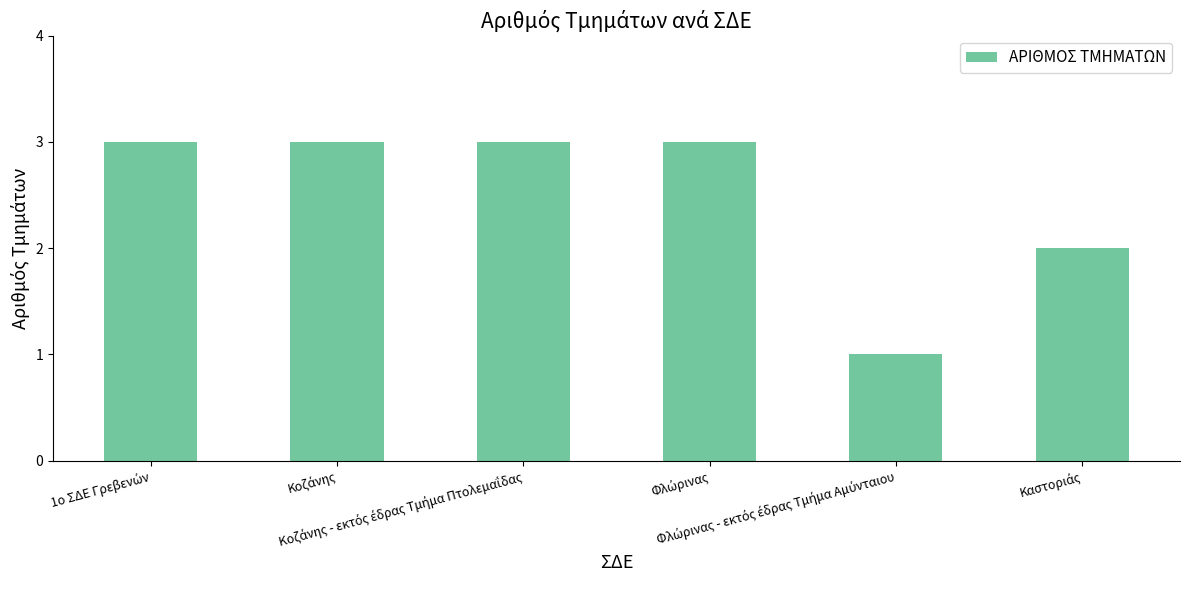

What is the maximum value shown in the chart?

3